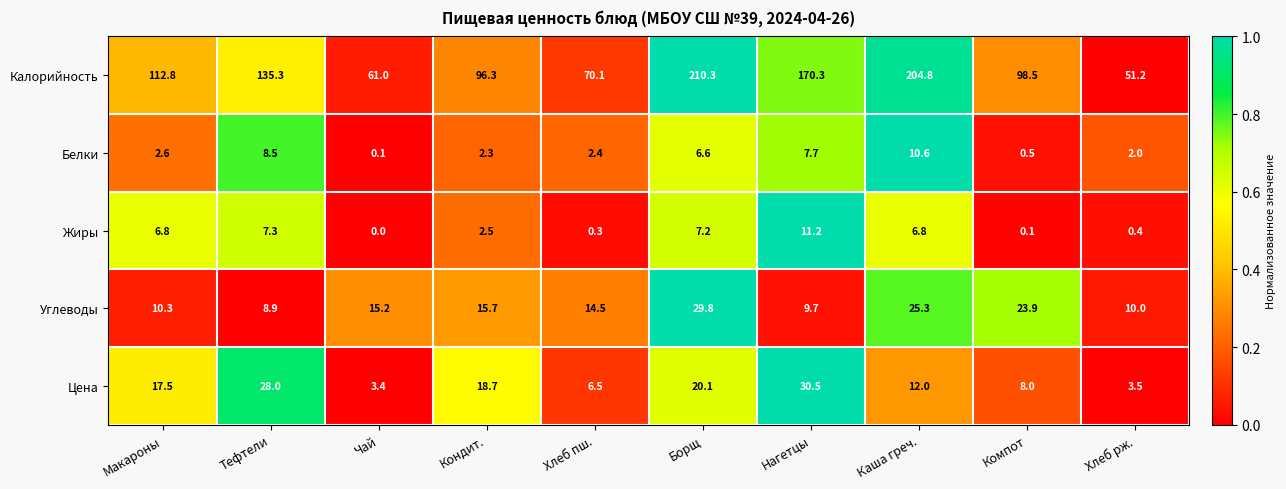

What is the average value of the Белки series?

4.3